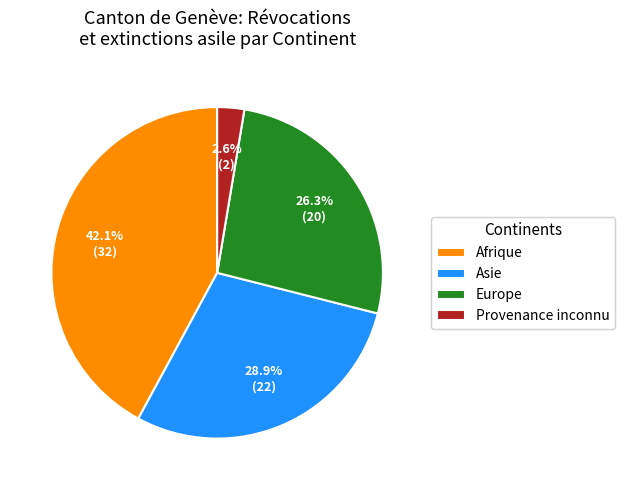

The Provenance inconnu slice represents 3% of the pie. True or false?

True